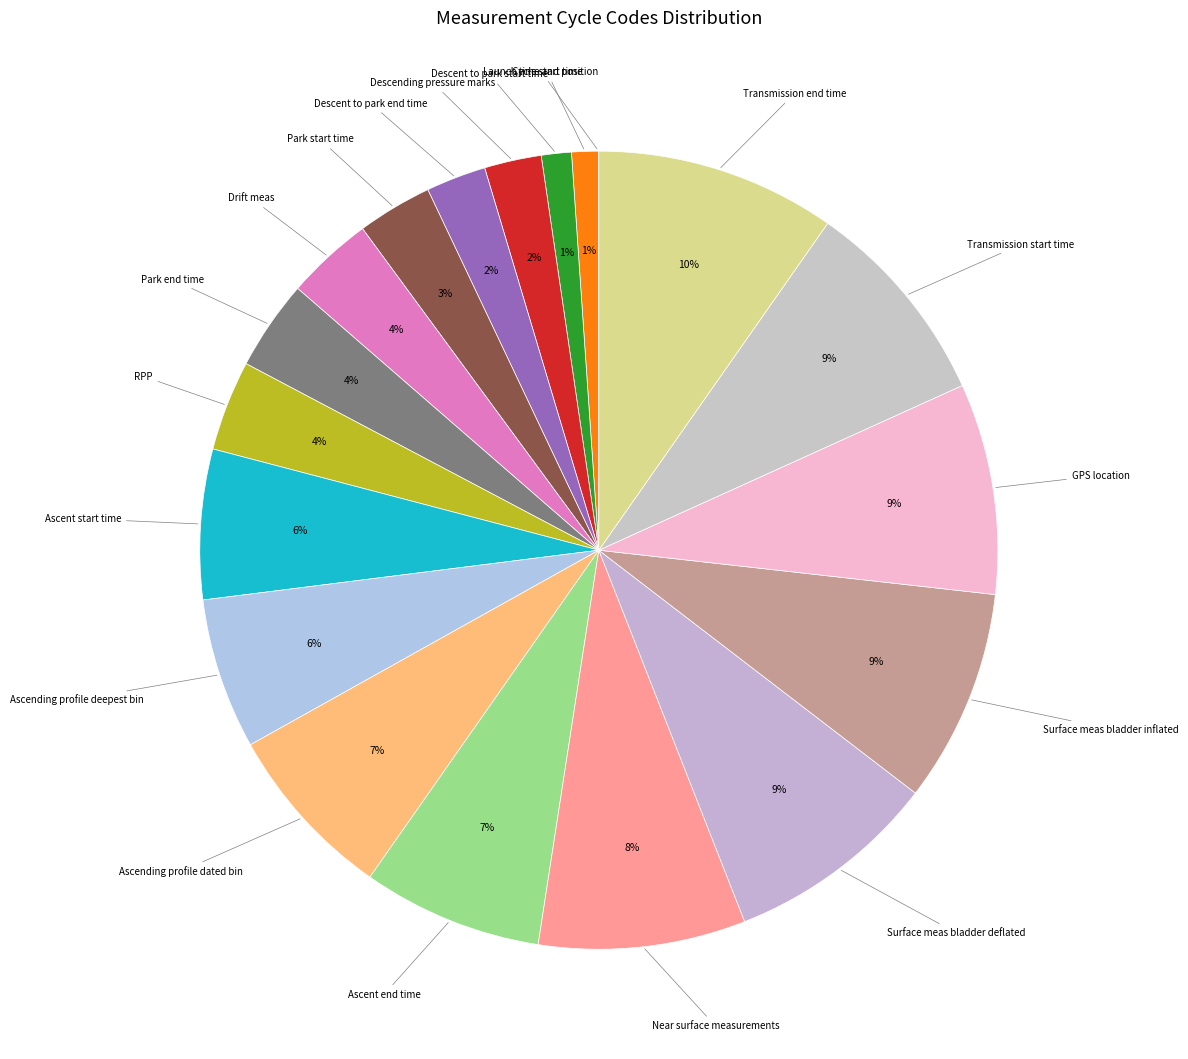

How many segments does this pie chart have?

19